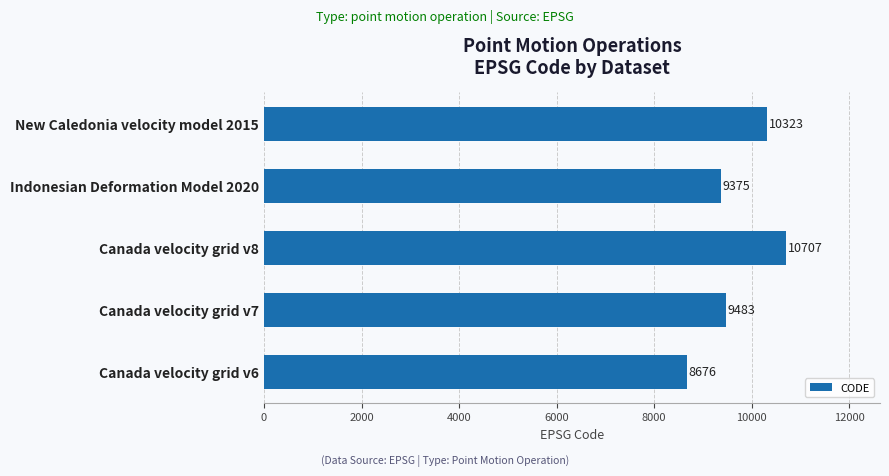

Rank the categories by value from lowest to highest.

Canada velocity grid v6, Indonesian Deformation Model 2020, Canada velocity grid v7, New Caledonia velocity model 2015, Canada velocity grid v8